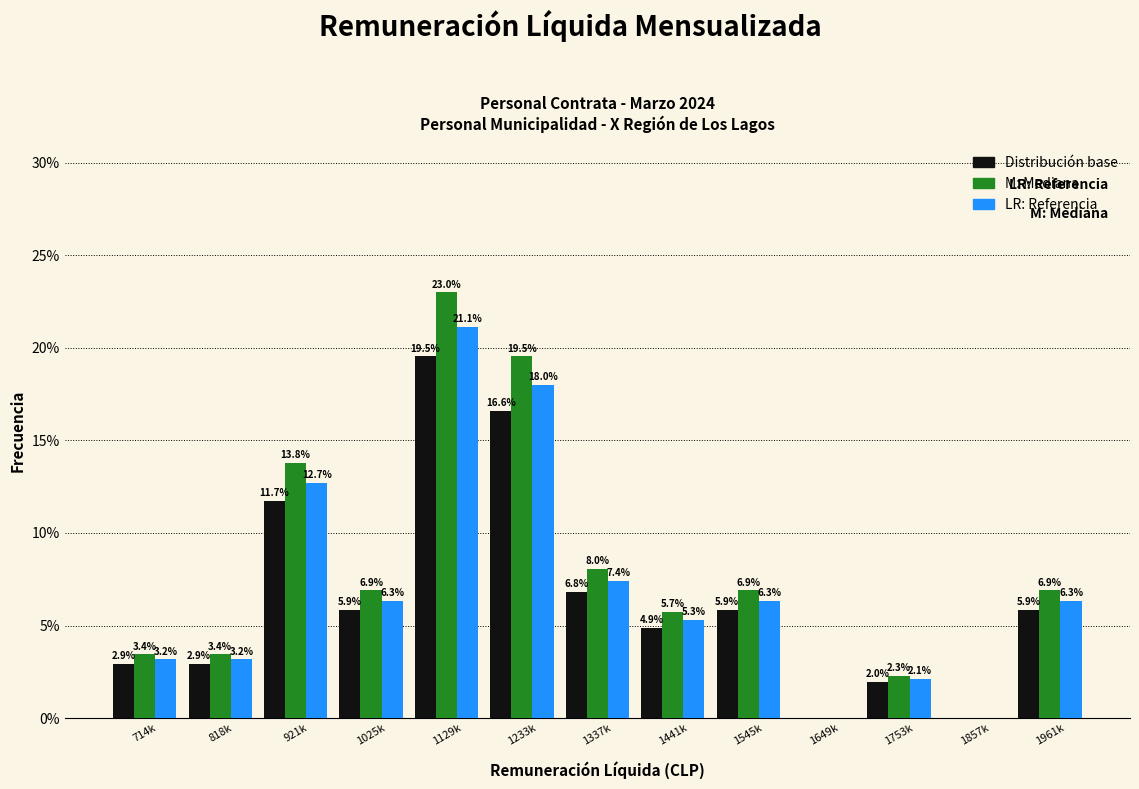

Reading left to right, what are all the values shown in this chart?

Distribución: 714k=2.9	818k=2.9	921k=11.7	1025k=5.9	1129k=19.5	1233k=16.6	1337k=6.8	1441k=4.9	1545k=5.9	1649k=0.0	1753k=2.0	1857k=0.0	1961k=5.9
Mediana: 714k=3.4	818k=3.4	921k=13.8	1025k=6.9	1129k=23.0	1233k=19.5	1337k=8.0	1441k=5.7	1545k=6.9	1649k=0.0	1753k=2.3	1857k=0.0	1961k=6.9
Referencia: 714k=3.2	818k=3.2	921k=12.7	1025k=6.3	1129k=21.1	1233k=18.0	1337k=7.4	1441k=5.3	1545k=6.3	1649k=0.0	1753k=2.1	1857k=0.0	1961k=6.3